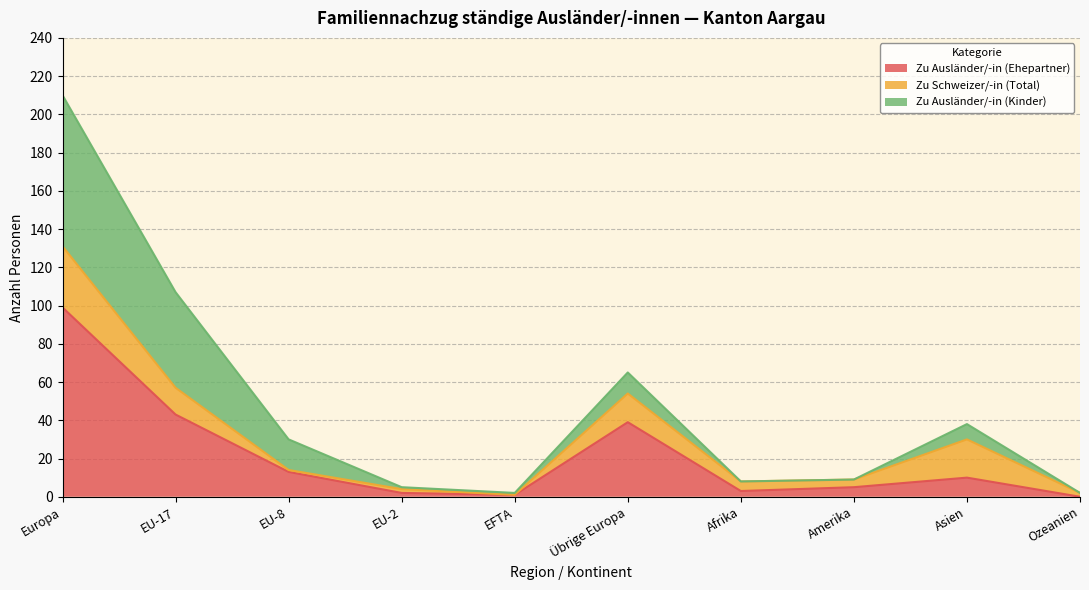

What is the highest value of the Zu Ausländer/-in (Ehepartner) series?

99